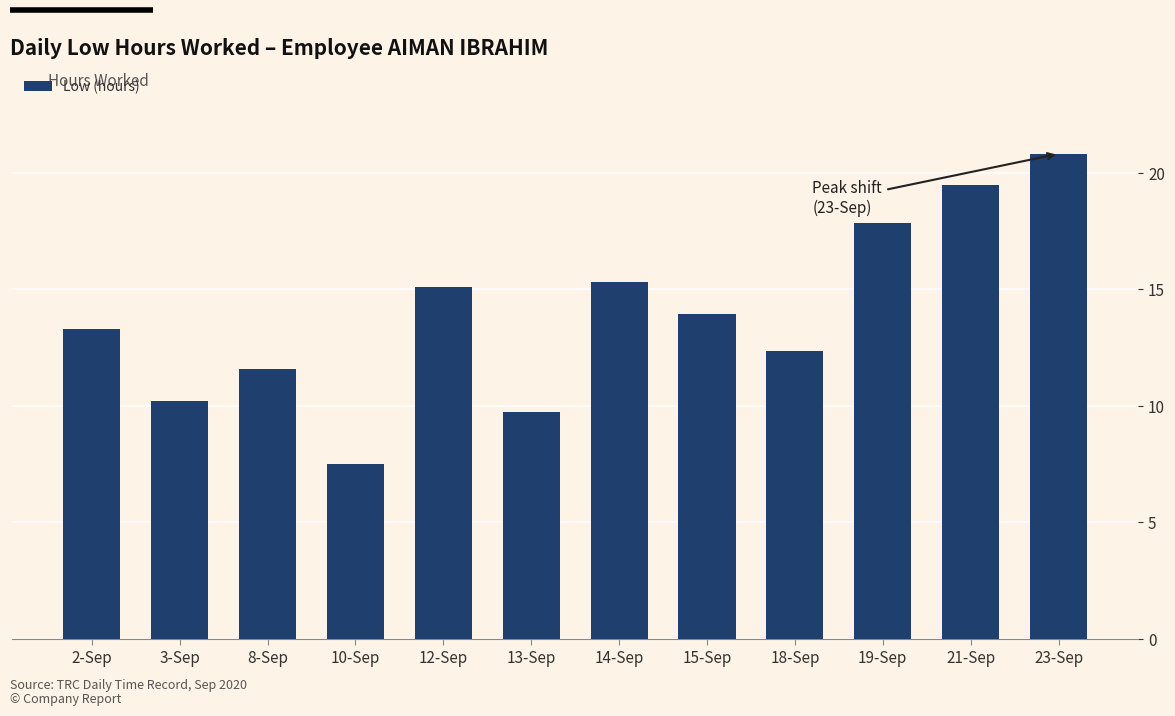

At which label does the data first exceed 13?

2-Sep